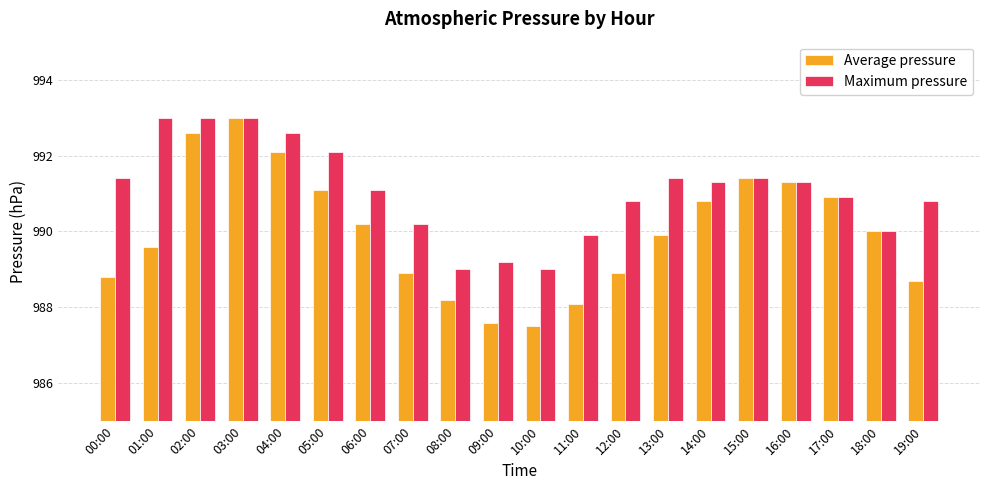

Which series has the widest spread of values?

Average pressure